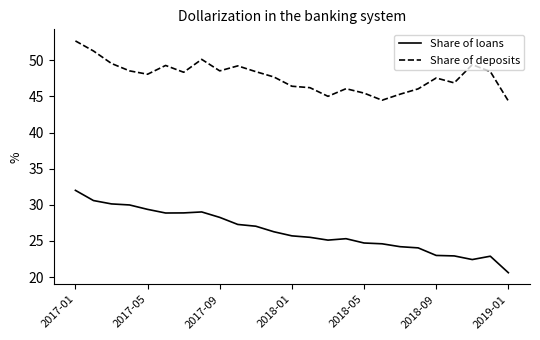

True or false: Share of loans has more than 1 points higher than both neighbors.

True